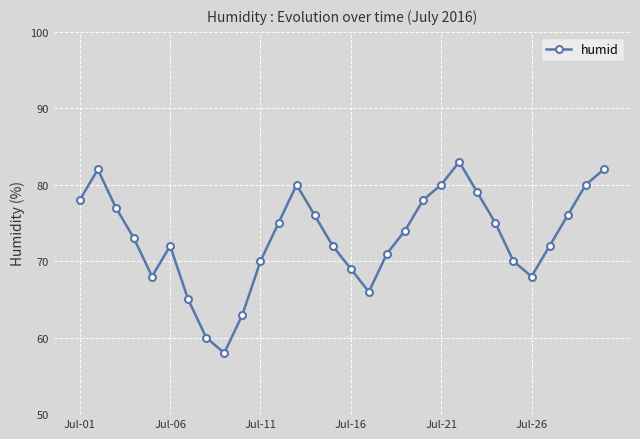

What is the greatest value displayed?

83